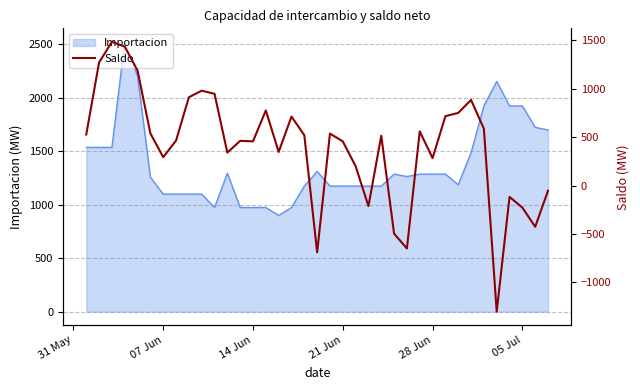

The chart shows a value of 283.1 at 28 Jun. True or false?

True